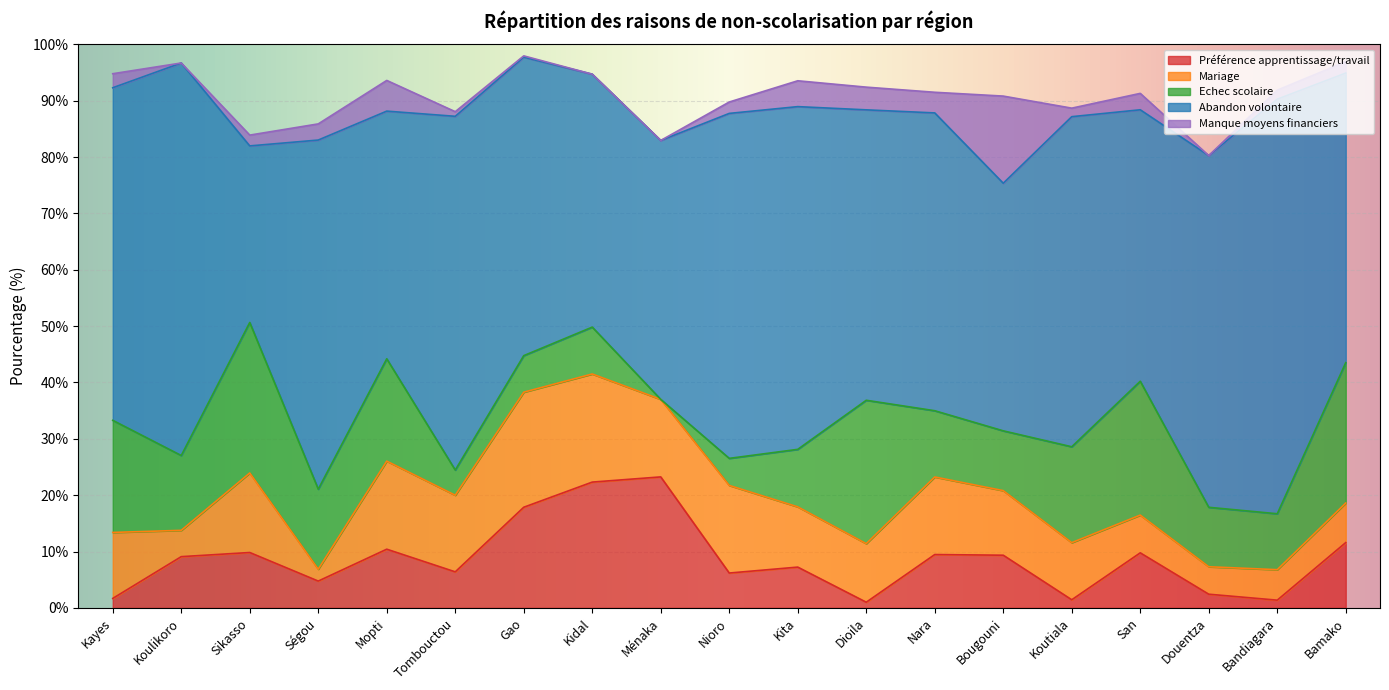

What is the difference between the second highest and minimum values in the Mariage series?

17.1